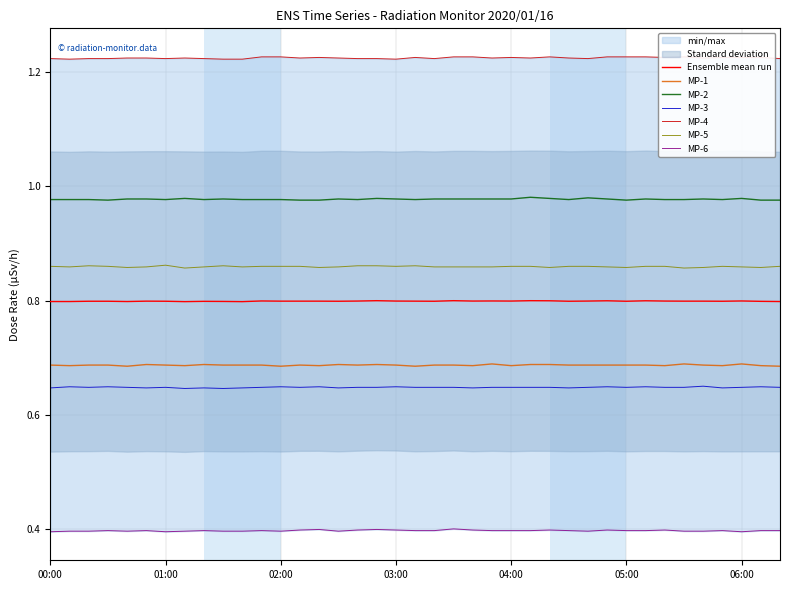

What is the maximum value for MP-3?

0.7